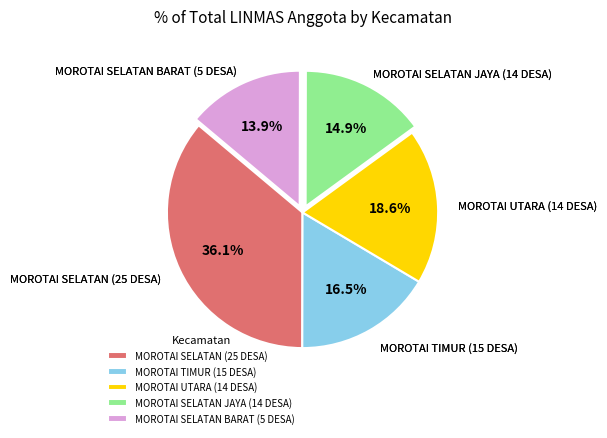

What percentage is the MOROTAI SELATAN JAYA (14 DESA) slice, to the nearest percent?

15%